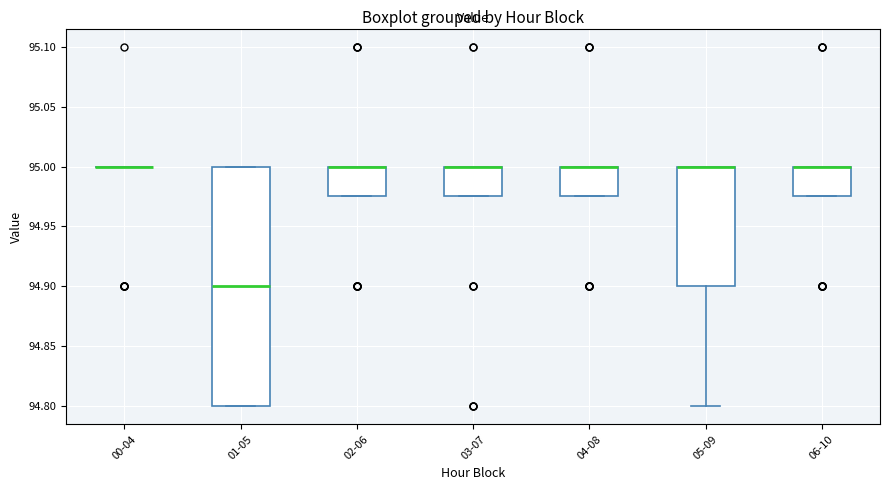

Where is the upper edge of the box for 02-06 on the y-axis? The values are not printed on the chart, so give them approximately, as read against the axis.

95.000